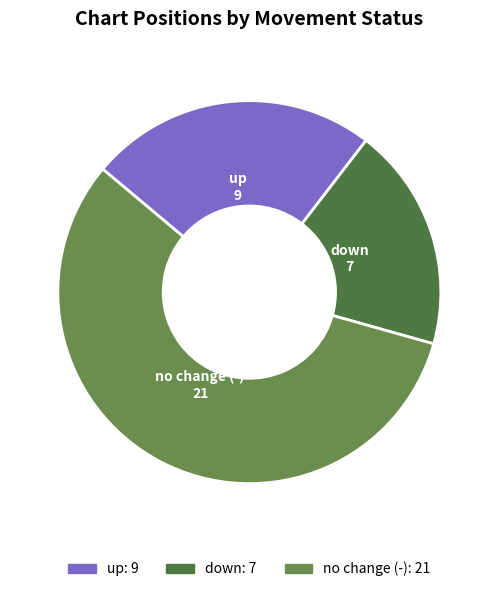

How many segments does this pie chart have?

3